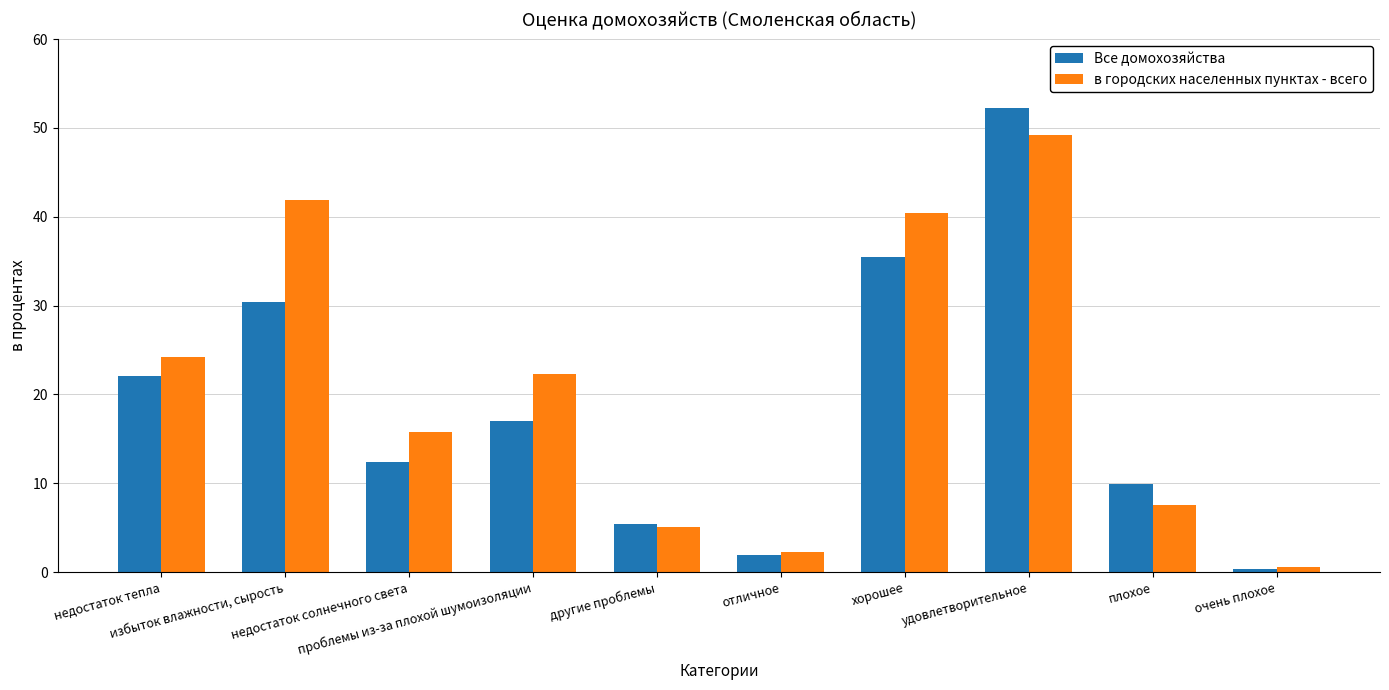

What is the average value of the Все домохозяйства series?

18.7